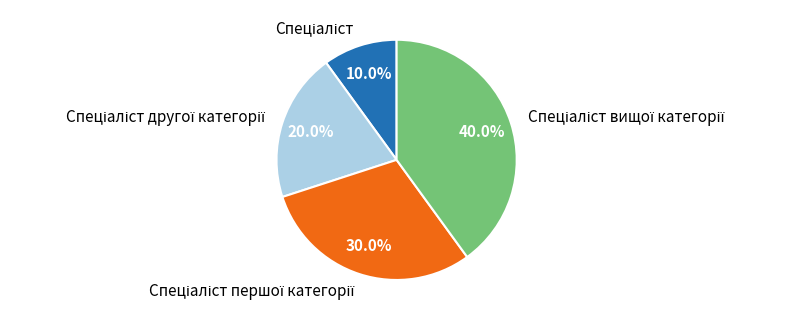

Is there a majority slice in this chart?

No